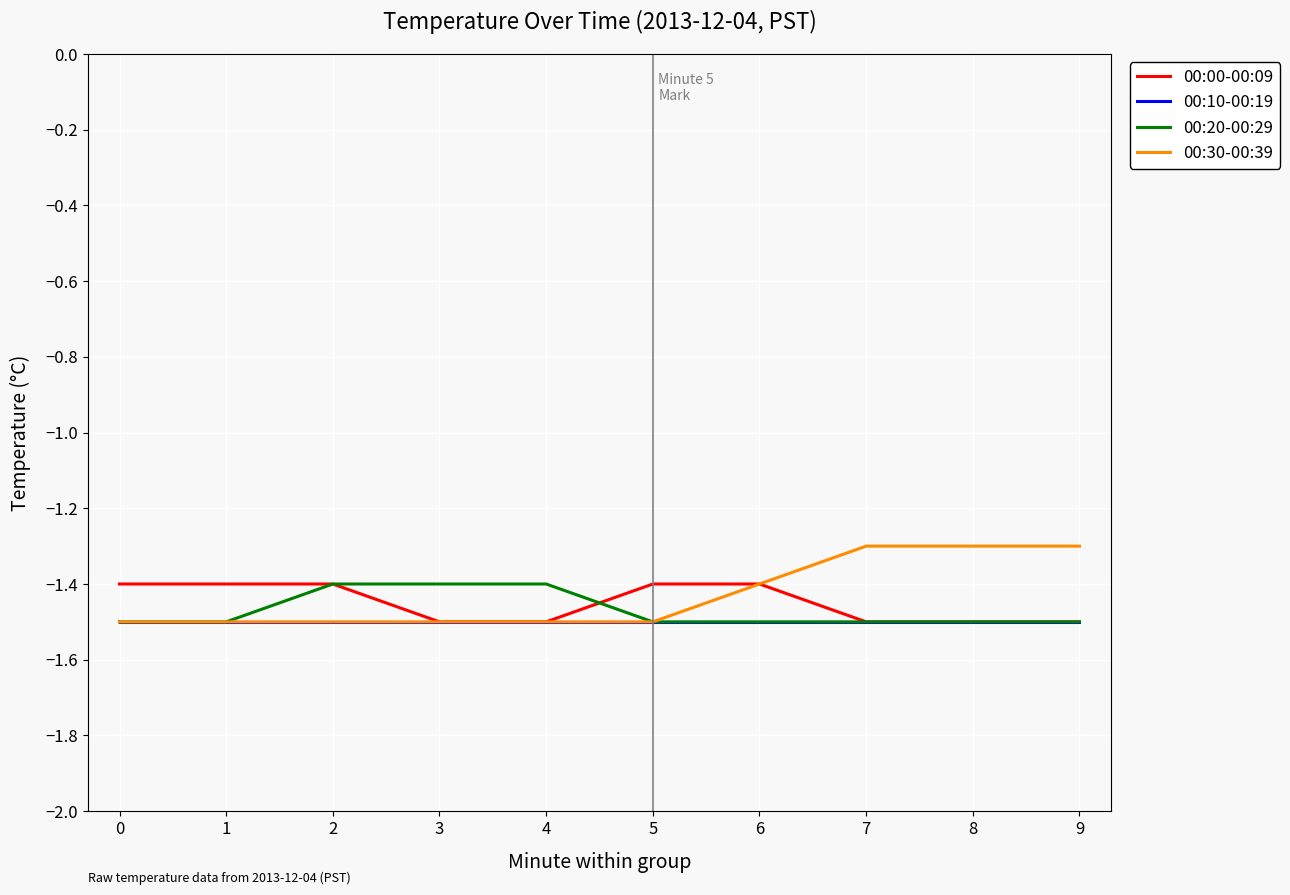

The value of 00:10-00:19 at 9 is -2.5. True or false?

False